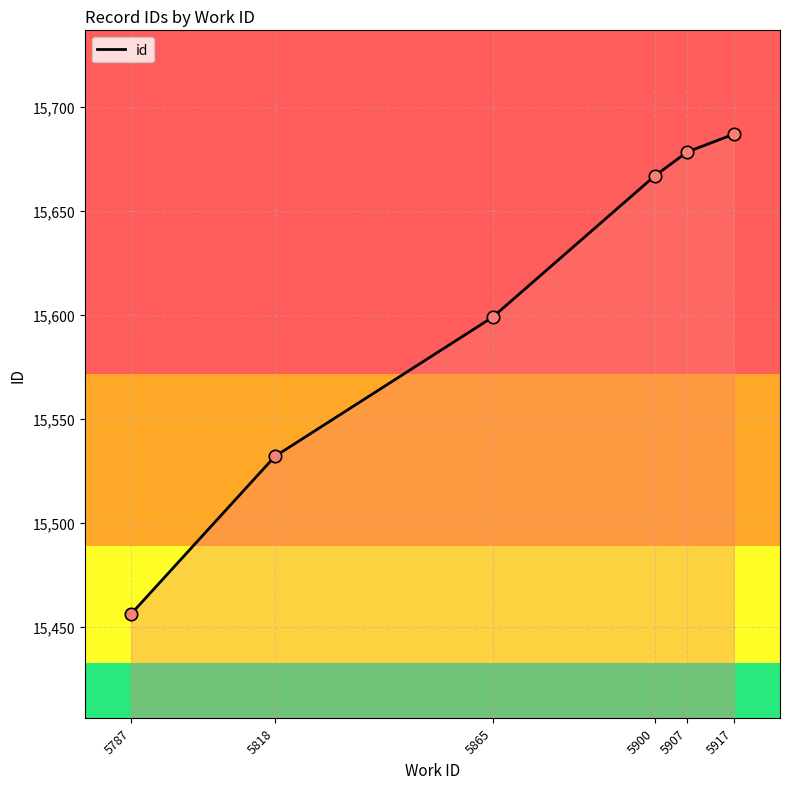

Between 5907 and 5917, which is larger?

5917